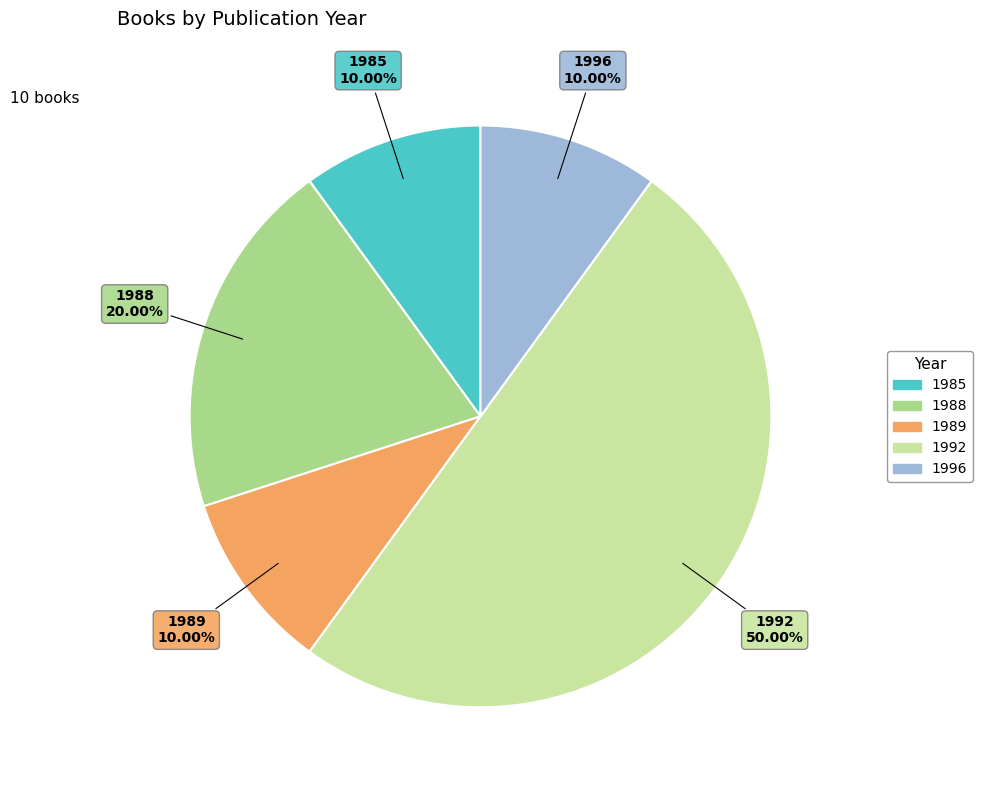

Is there any slice that represents more than half of the pie?

No